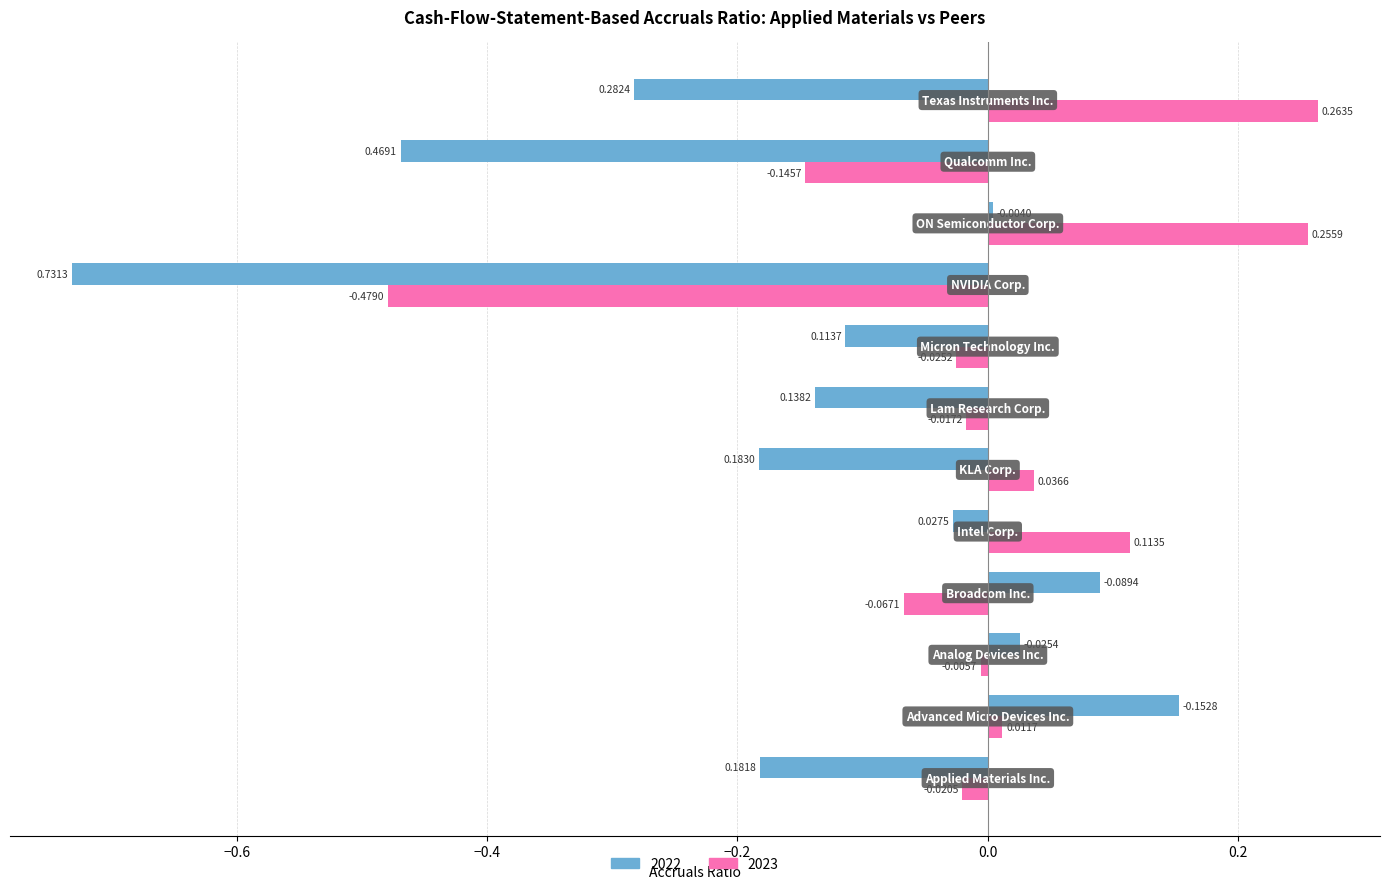

List the series in order of their overall mean, highest first.

2023, 2022